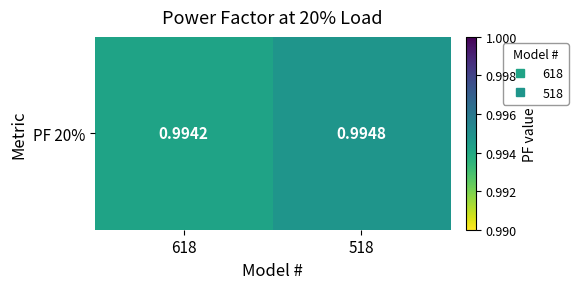

Reading left to right, what are all the values shown in this chart?

618=1.0	518=1.0